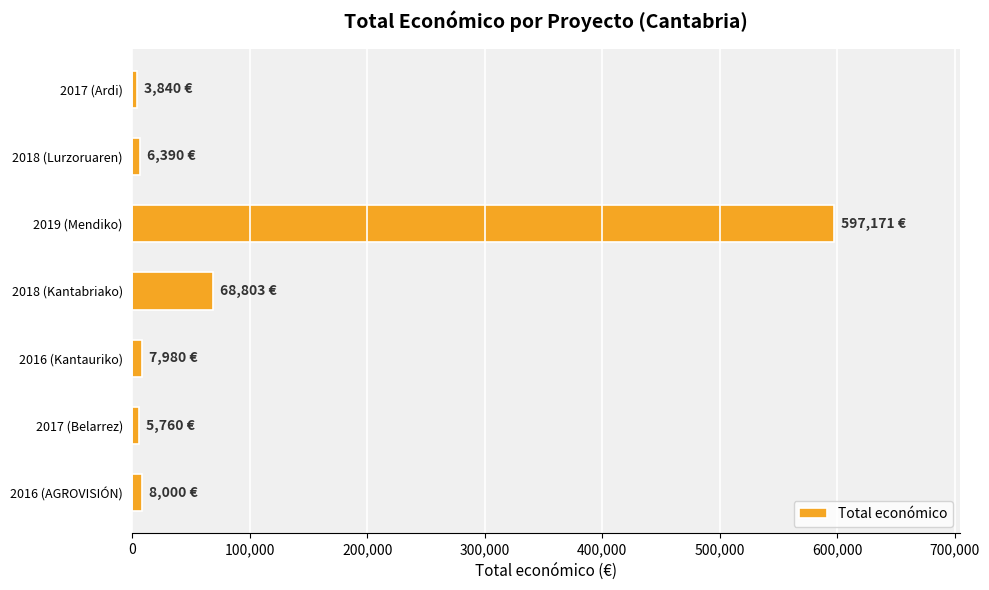

What is the change in value from 2018 (Kantabriako) to 2019 (Mendiko)?

+528368